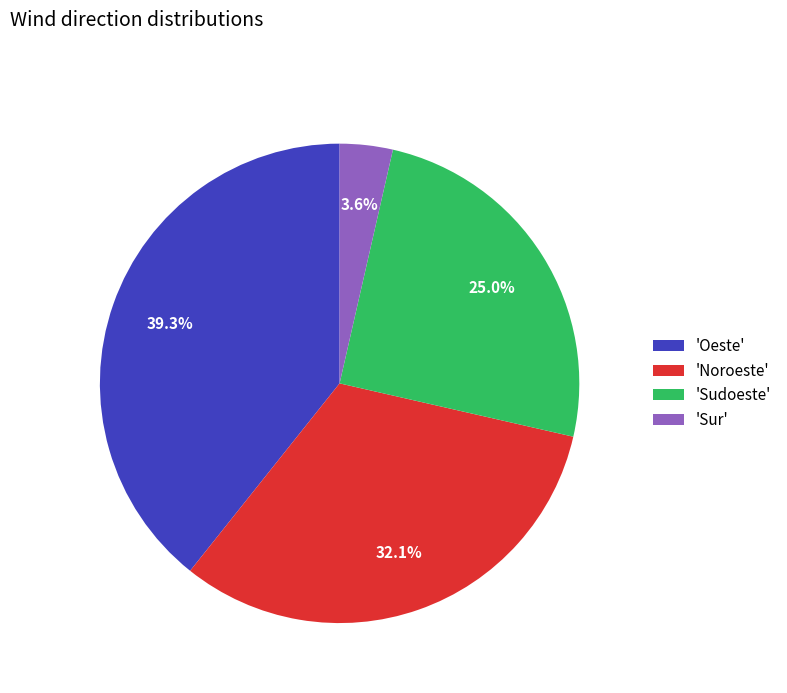

Approximately how many times larger is the value at 'Oeste' compared to 'Noroeste'?

1.2